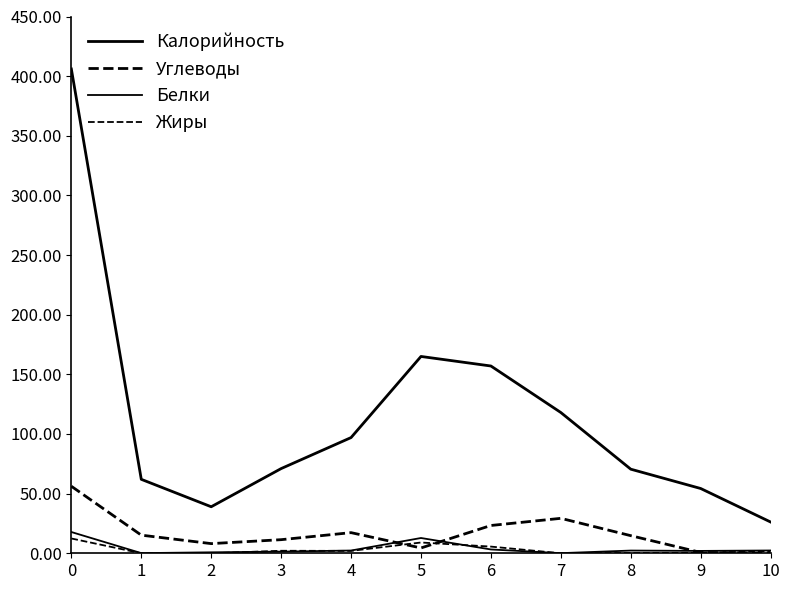

How many lines are shown in the chart?

4